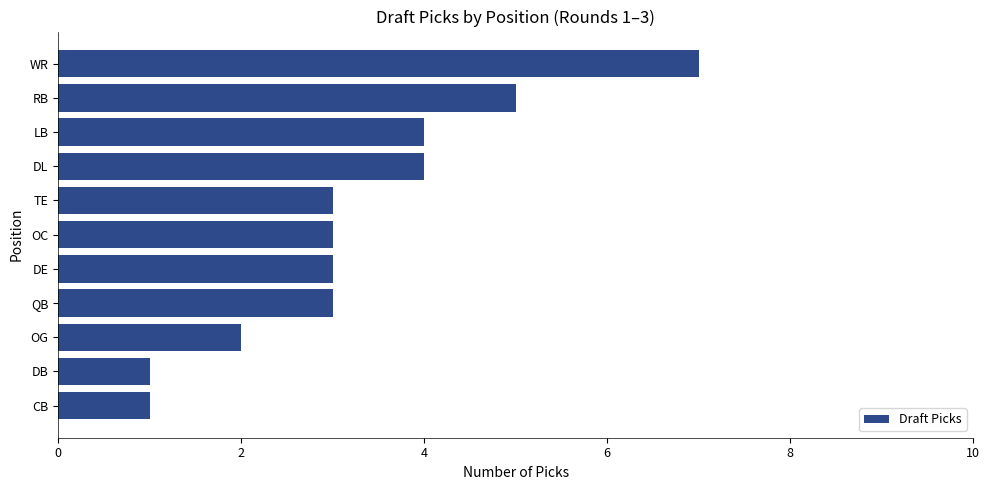

What is the maximum value shown in the chart?

7